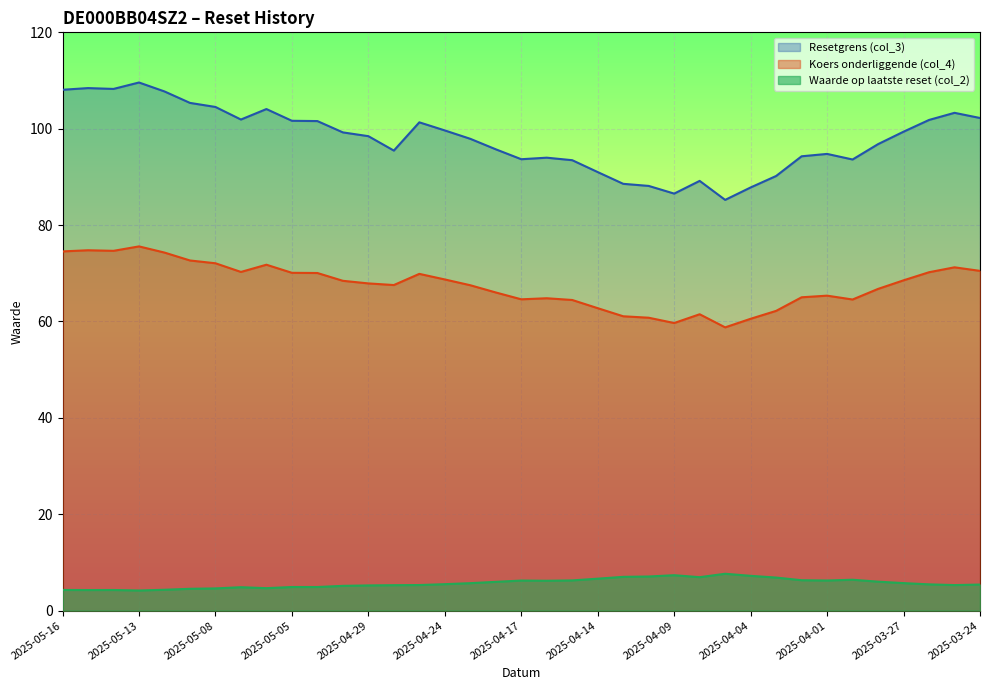

At which category does the chart reach its minimum across all series?

2025-05-13